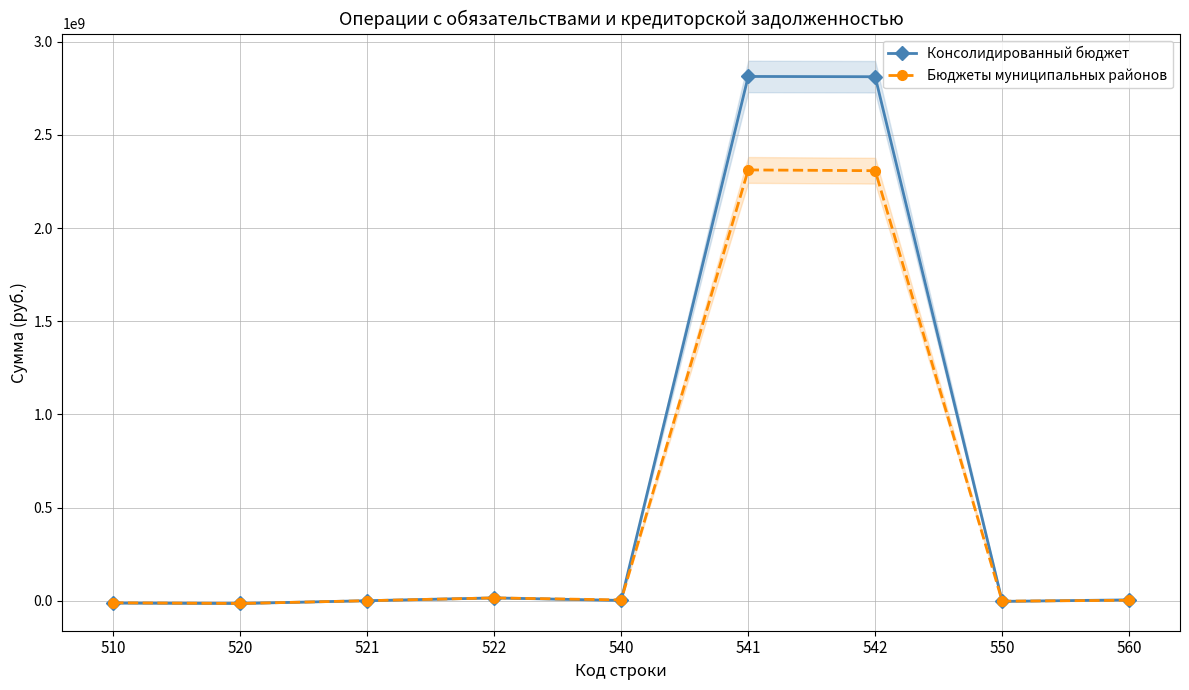

Which series ends up on top after the final intersection of Бюджеты муниципальных районов and Консолидированный бюджет?

Консолидированный бюджет